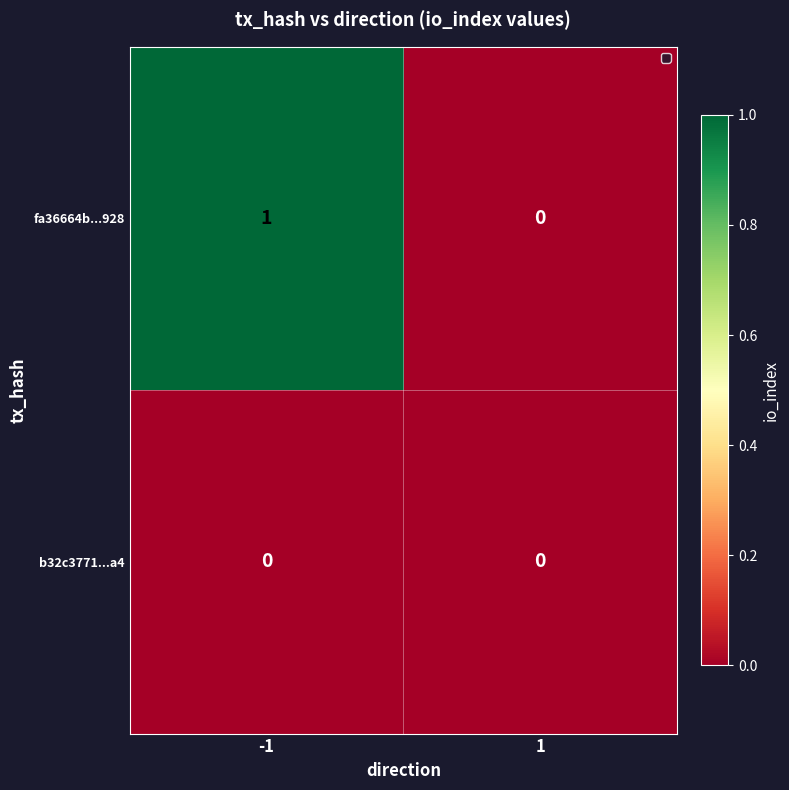

Reading left to right, transcribe all the data shown in this chart.

fa36664b...928: 1	0
b32c3771...a4: 0	0